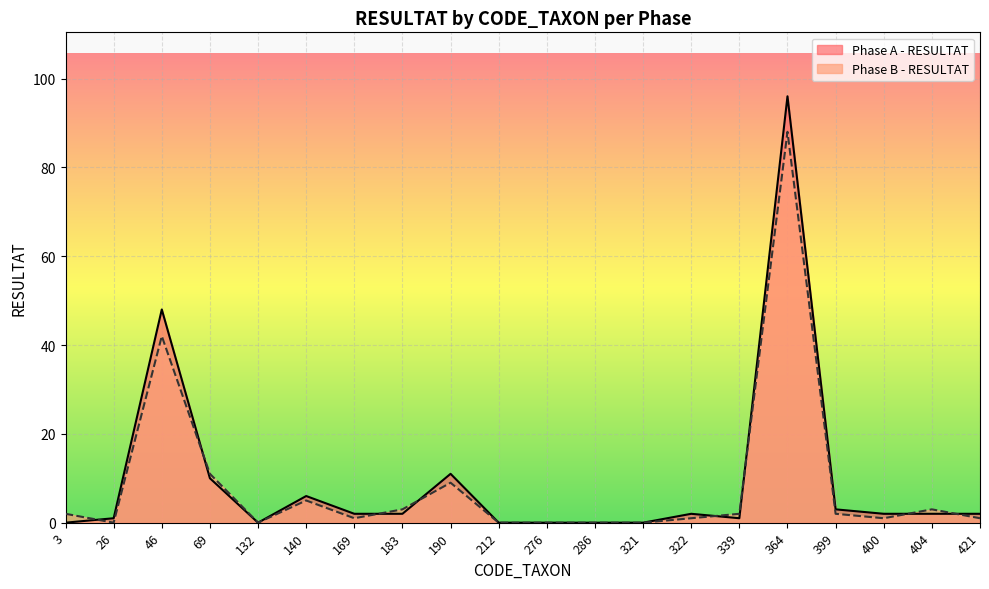

Where do Phase A - RESULTAT and Phase B - RESULTAT first cross each other?

3 and 26